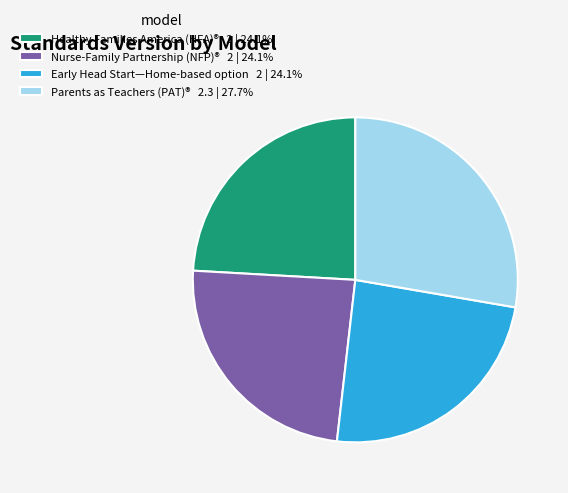

Combined, do Parents as Teachers (PAT)® 2.3 | 27.7% and Nurse-Family Partnership (NFP)® 2 | 24.1% account for over 50%?

Yes